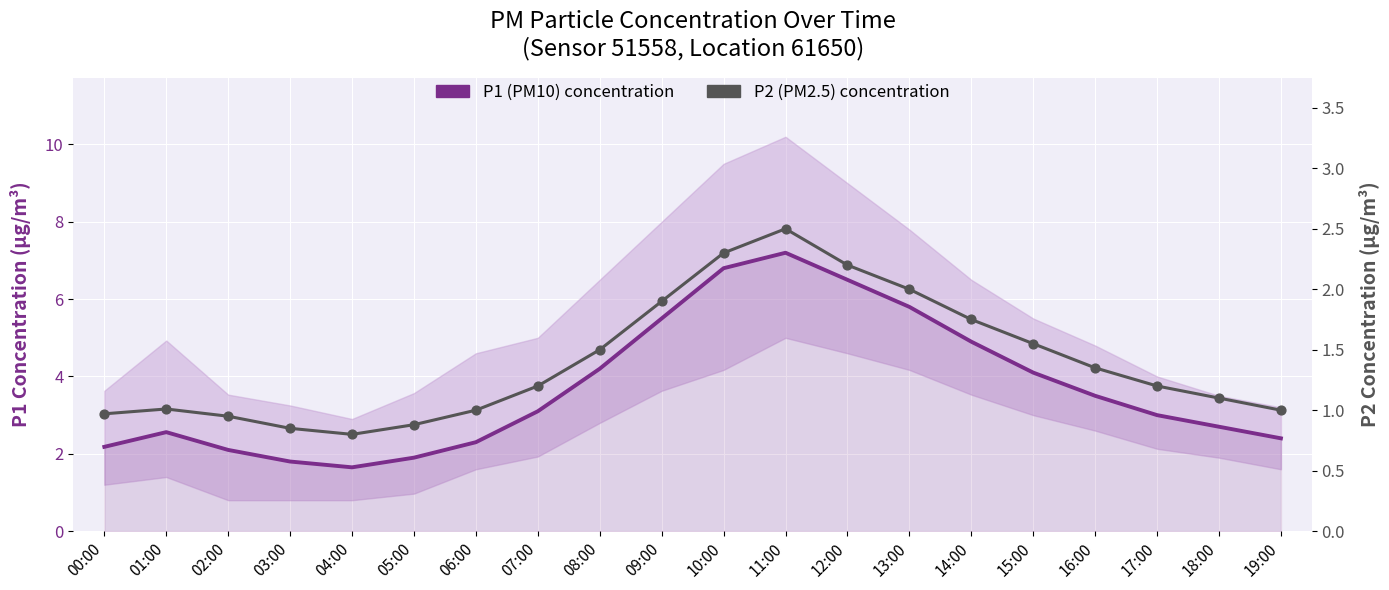

Which series contains the lowest Y value?

P2 (PM2.5) concentration